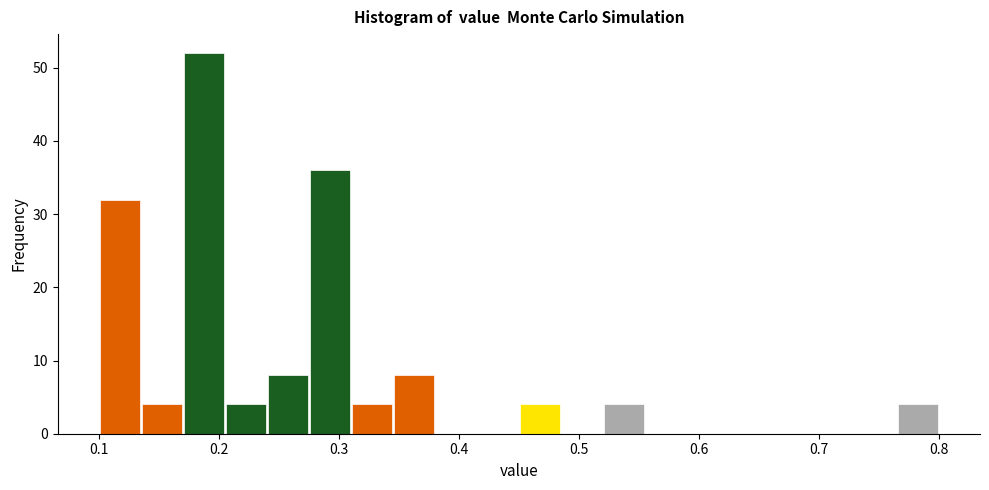

Read against the x-axis, roughly where is the centre of the tallest bar?

0.19